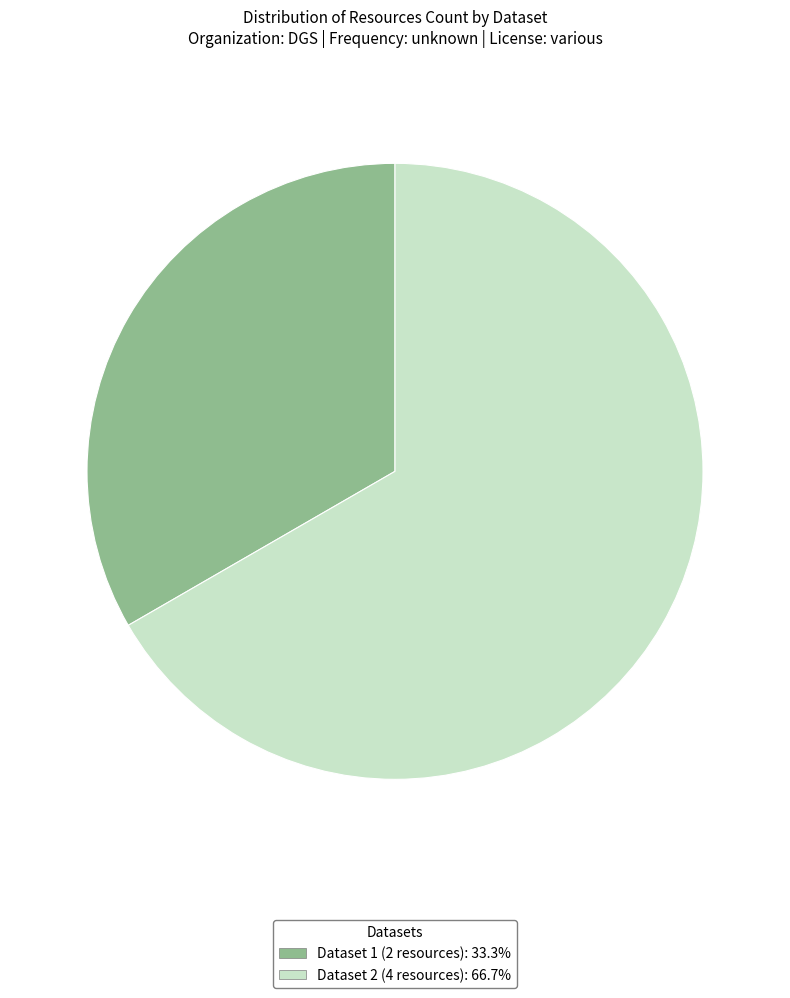

What is the ratio of the value at Dataset 2 (4 resources): 66.7% to the value at Dataset 1 (2 resources): 33.3%?

2.0